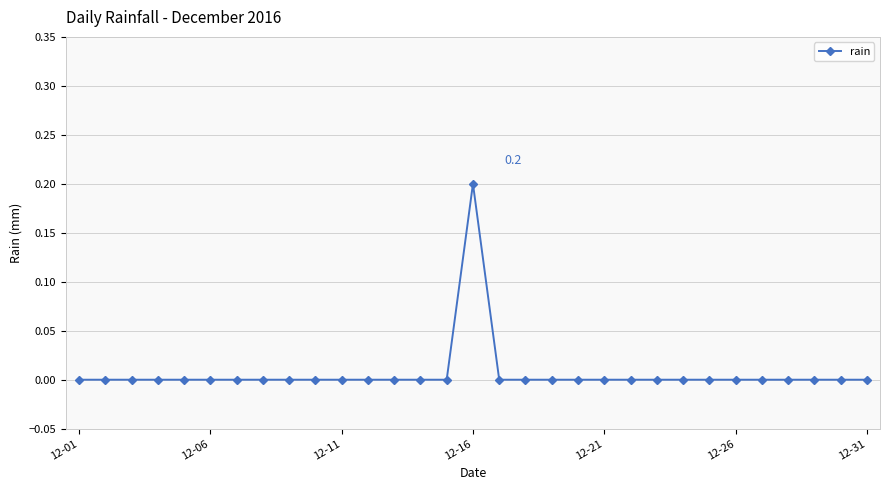

True or false: the data has more than 0 interior local peaks.

True